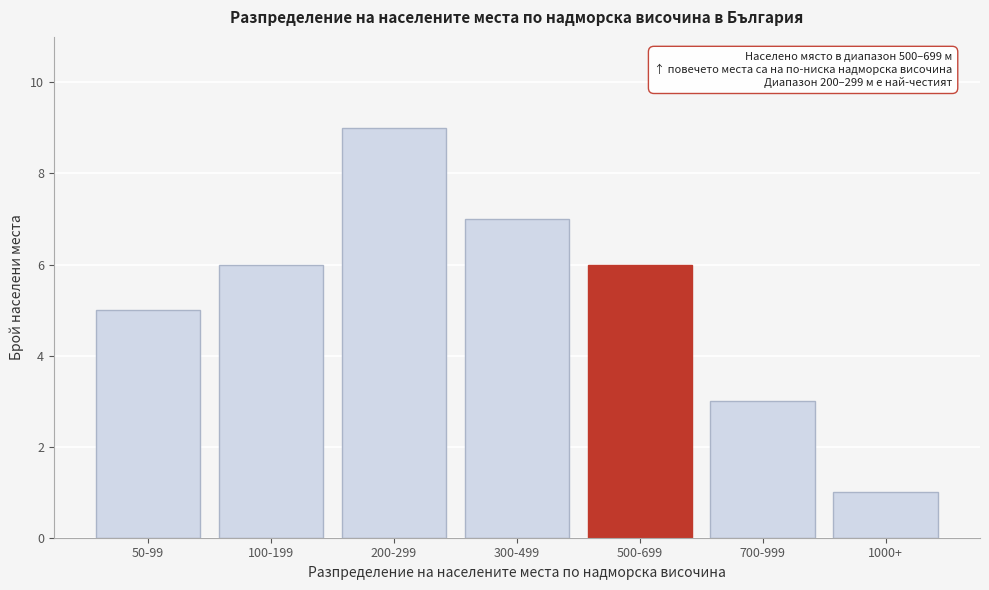

Reading left to right, list all the values displayed in this chart.

50-99=5	100-199=6	200-299=9	300-499=7	500-699=6	700-999=3	1000+=1